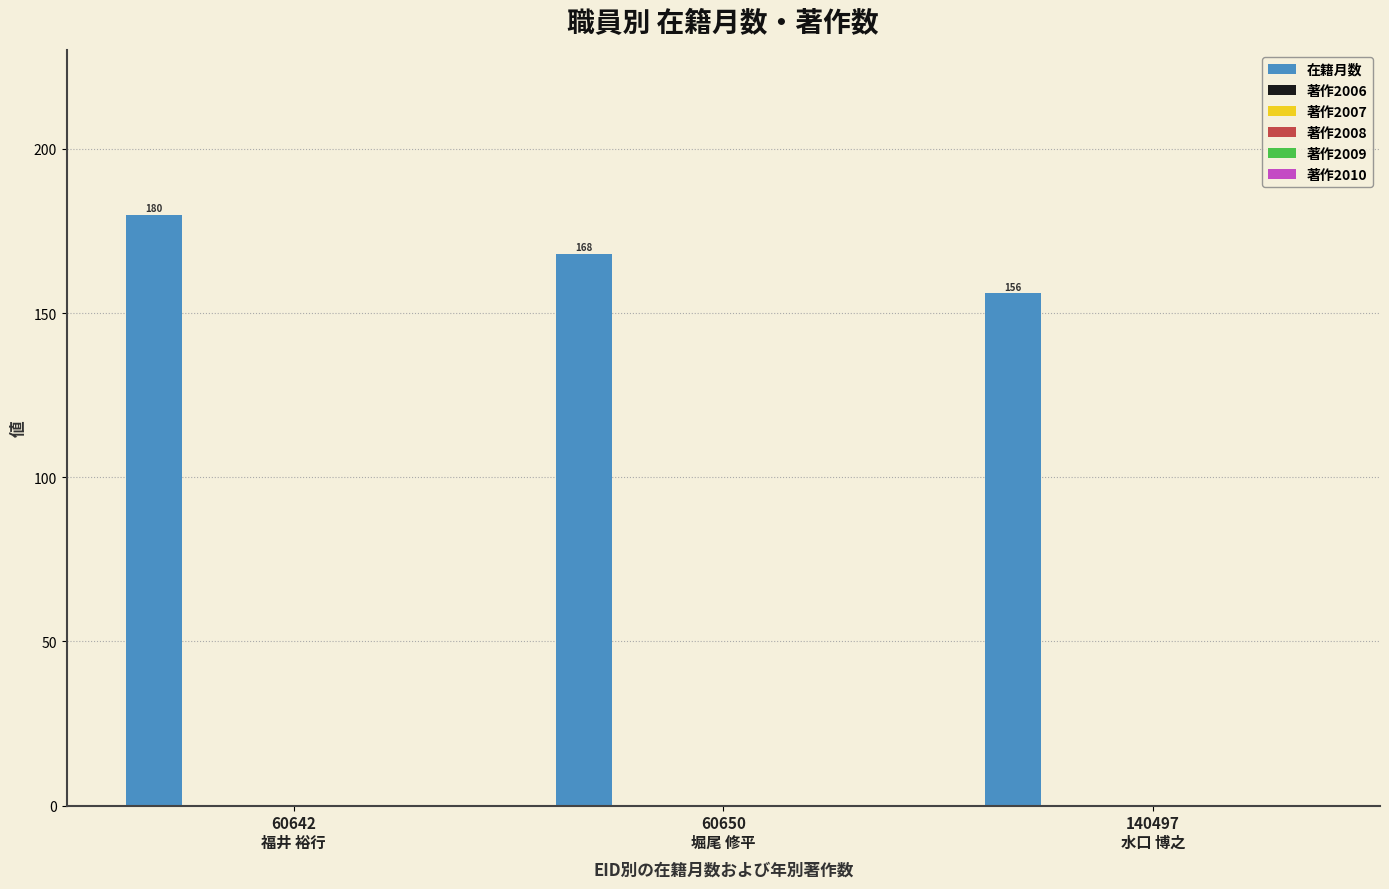

Reading right to left, transcribe all the data shown in this chart.

156	168	180